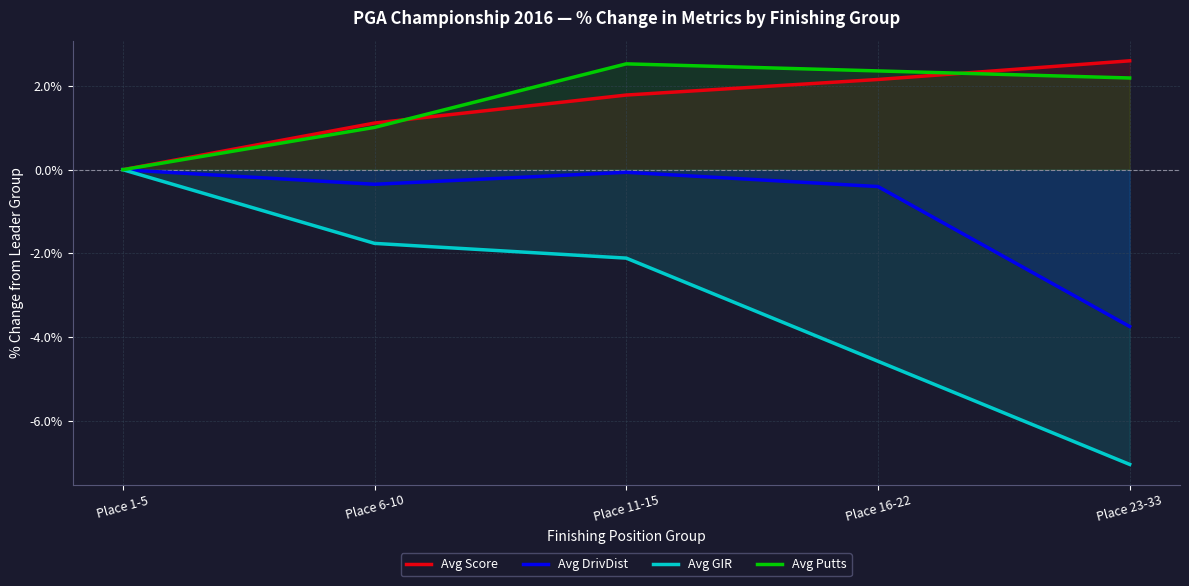

What is the maximum value shown in the chart?

2.6